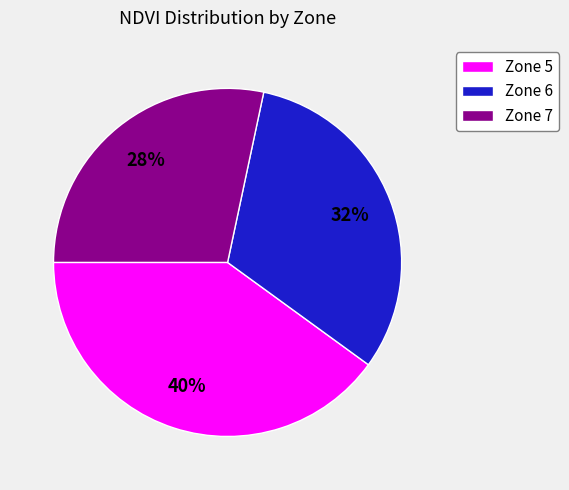

To the nearest percent, what is the difference between the largest and smallest slice percentages?

12%